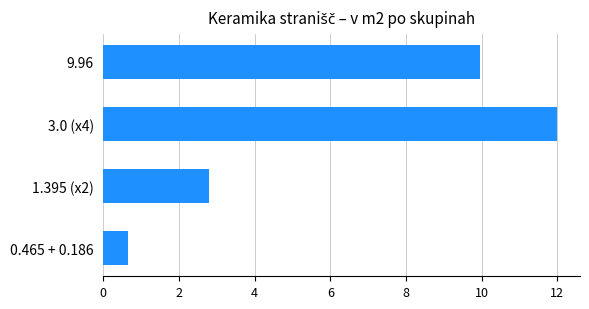

Rank the categories by value from highest to lowest.

3.0 (x4), 9.96, 1.395 (x2), 0.465 + 0.186